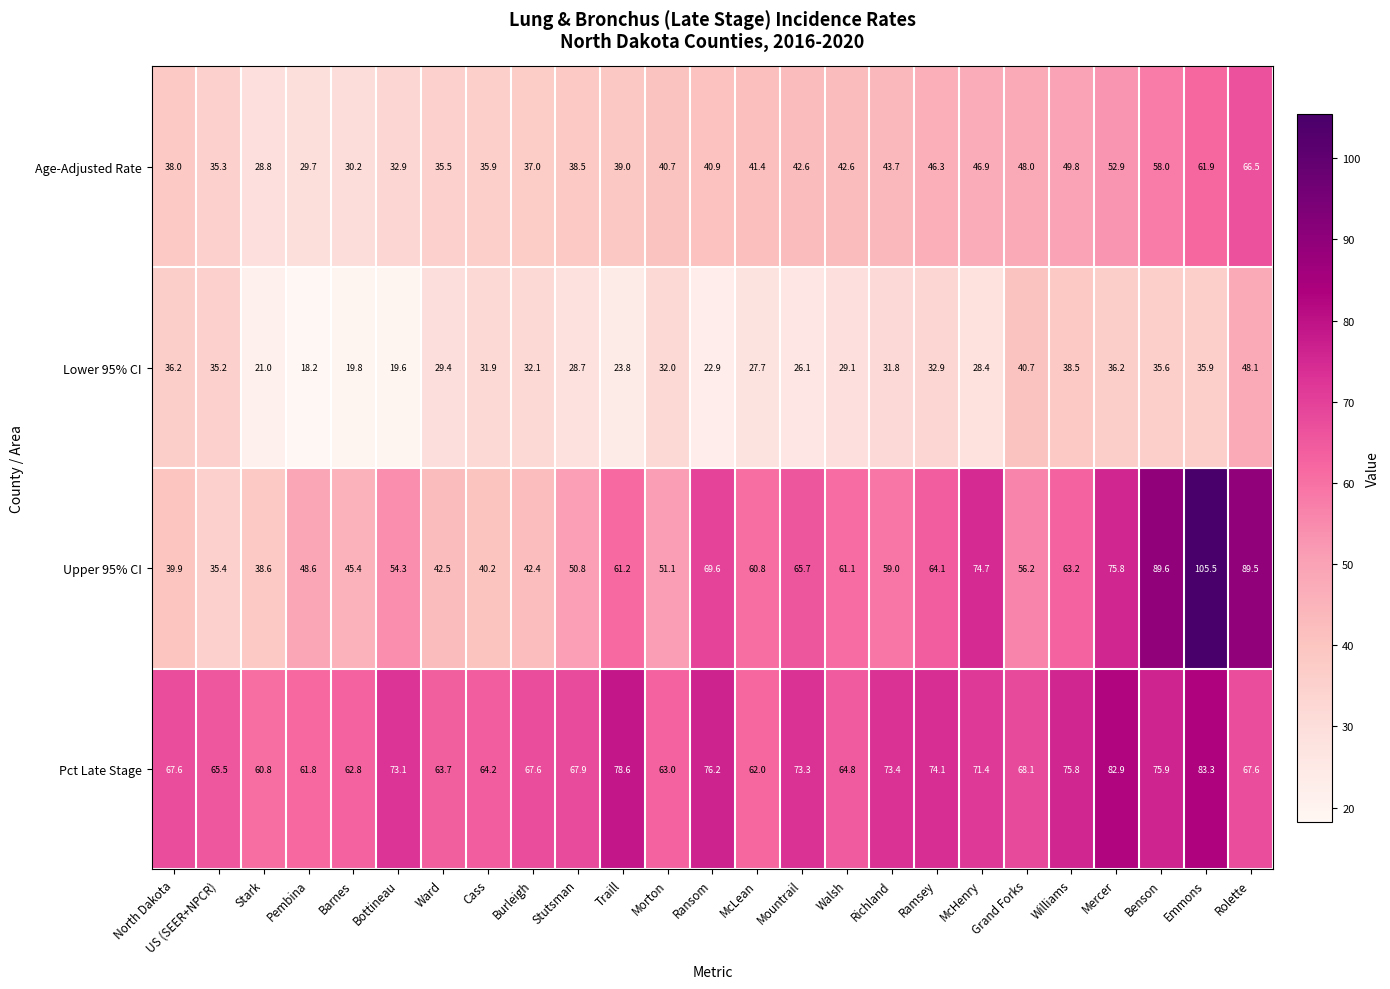

What is the difference between the maximum and minimum values in the Age-Adjusted Rate series?

37.7